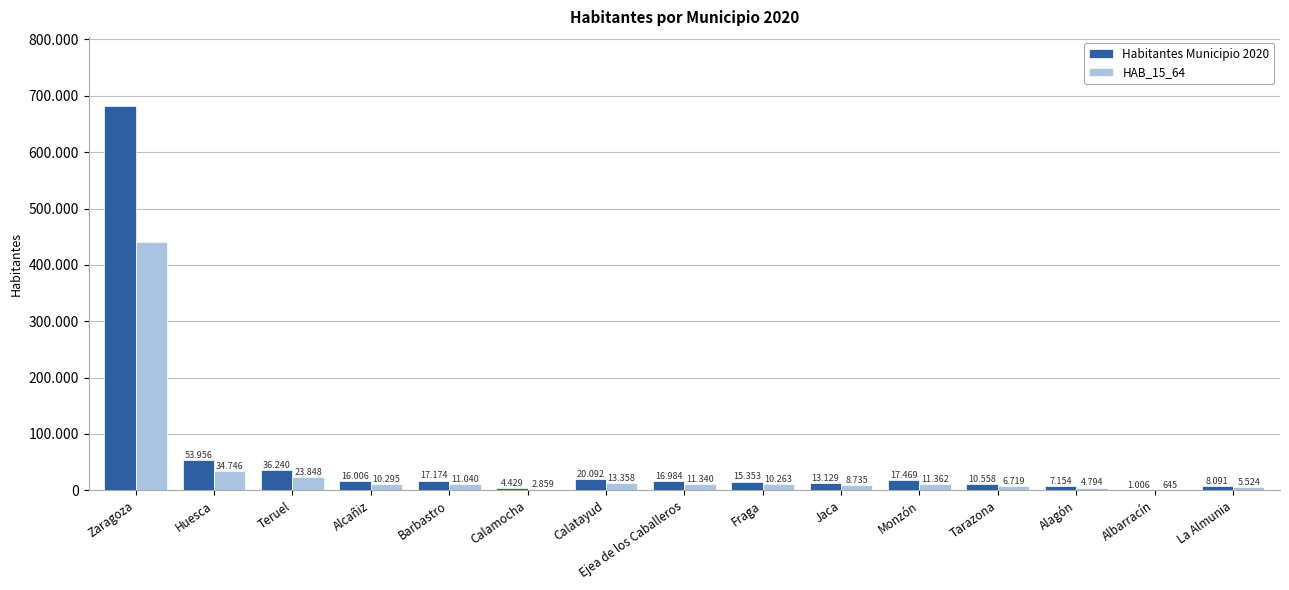

Are the bars horizontal?

No